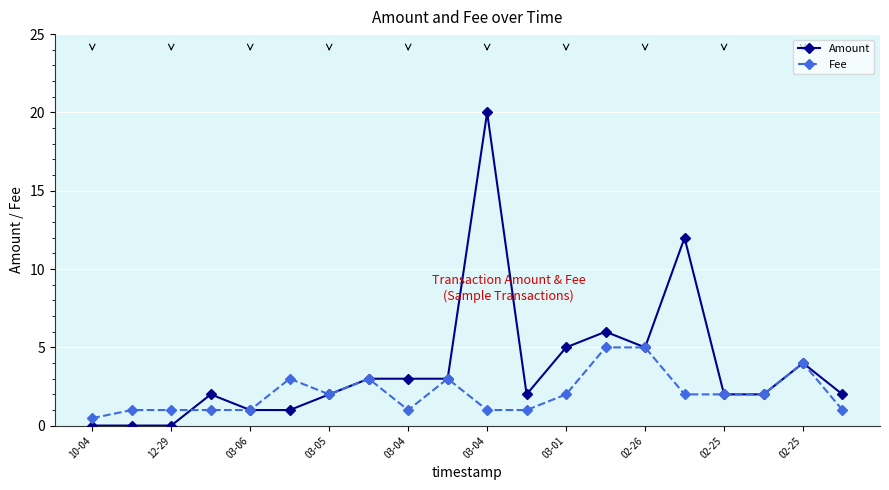

List the series in order of their overall mean, highest first.

Amount, Fee